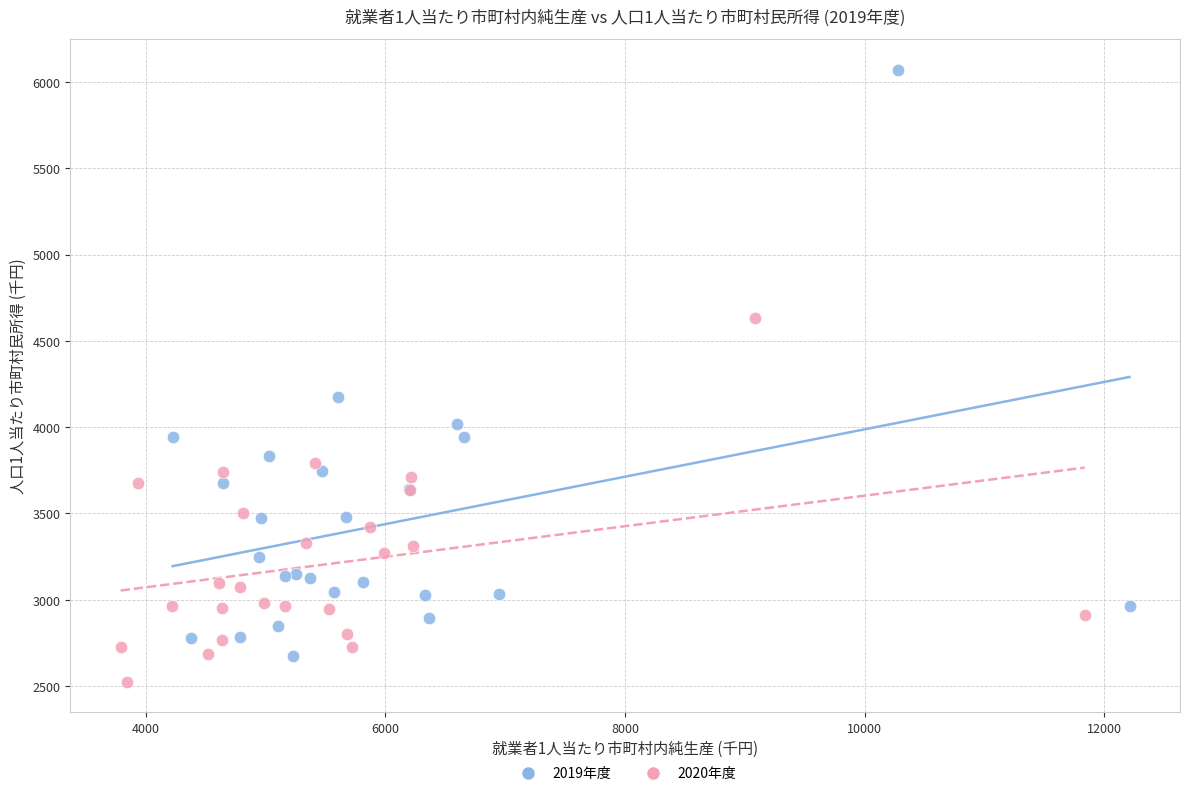

Which series contains the highest Y value?

2019年度